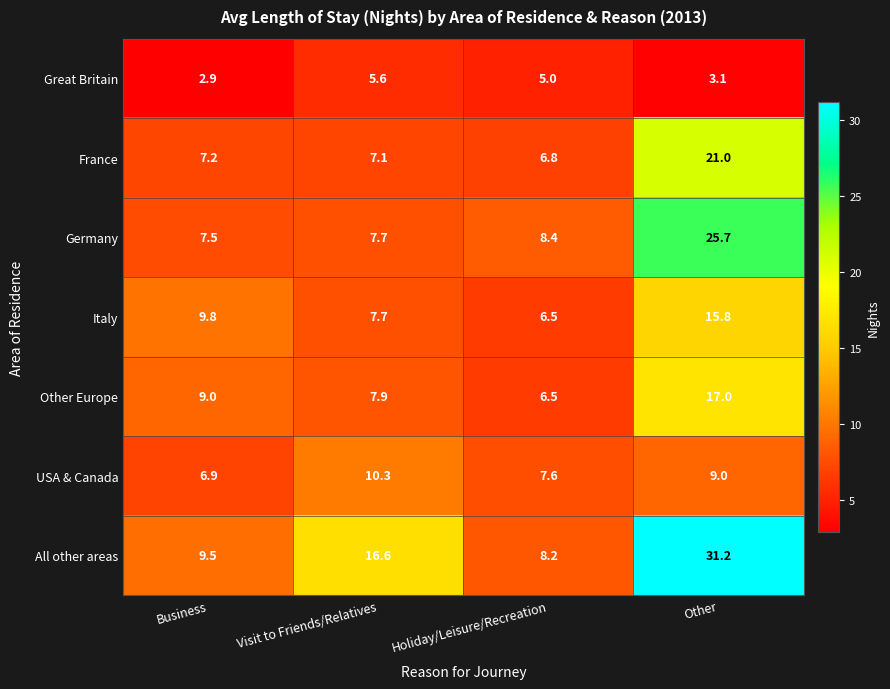

Read the France value at Business.

7.2